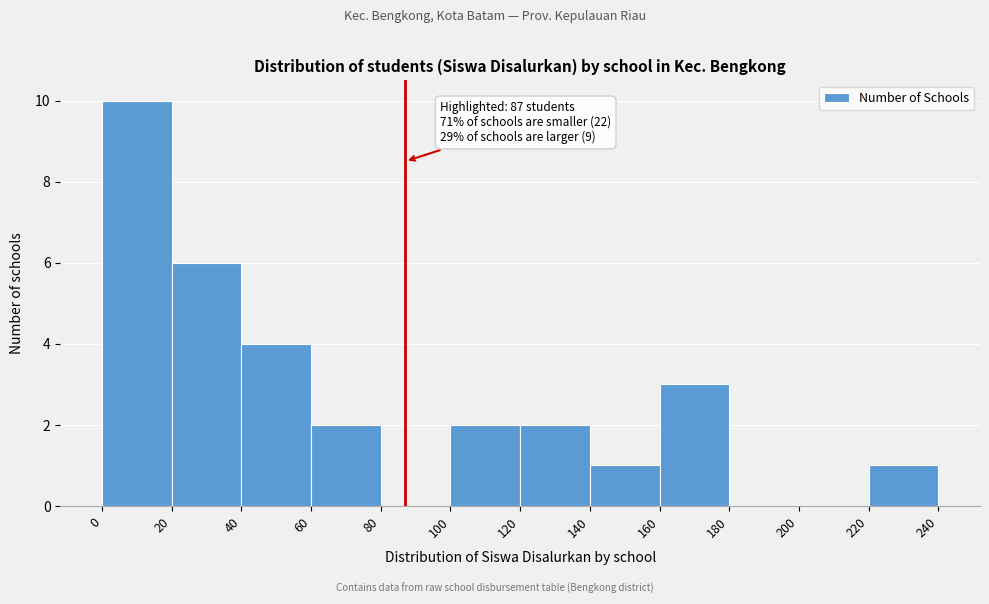

Over which range of the x-axis is the bar tallest?

0 to 20